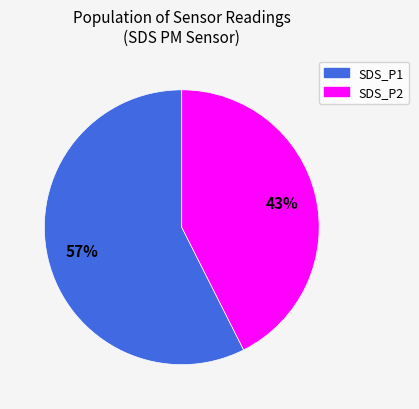

True or false: SDS_P1 accounts for 58% of the total.

True